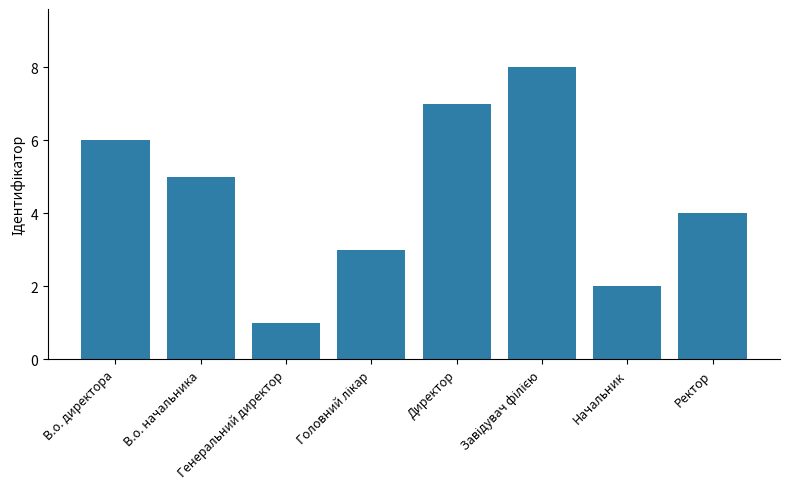

What is the sum of all values?

36